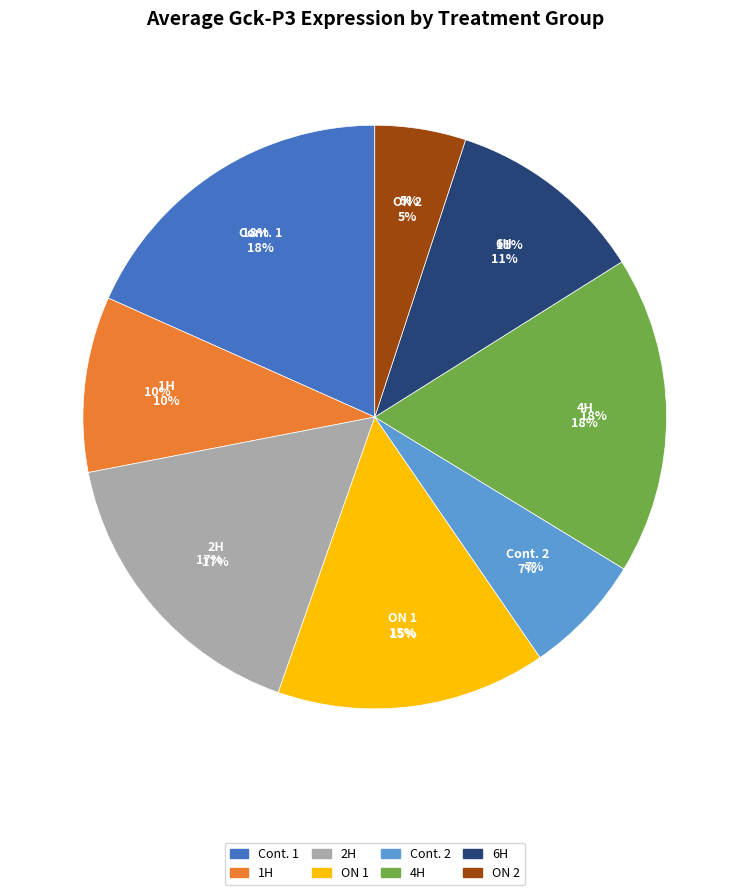

Combined, what portion of the pie is Cont. 1 and 1H?

28.0%